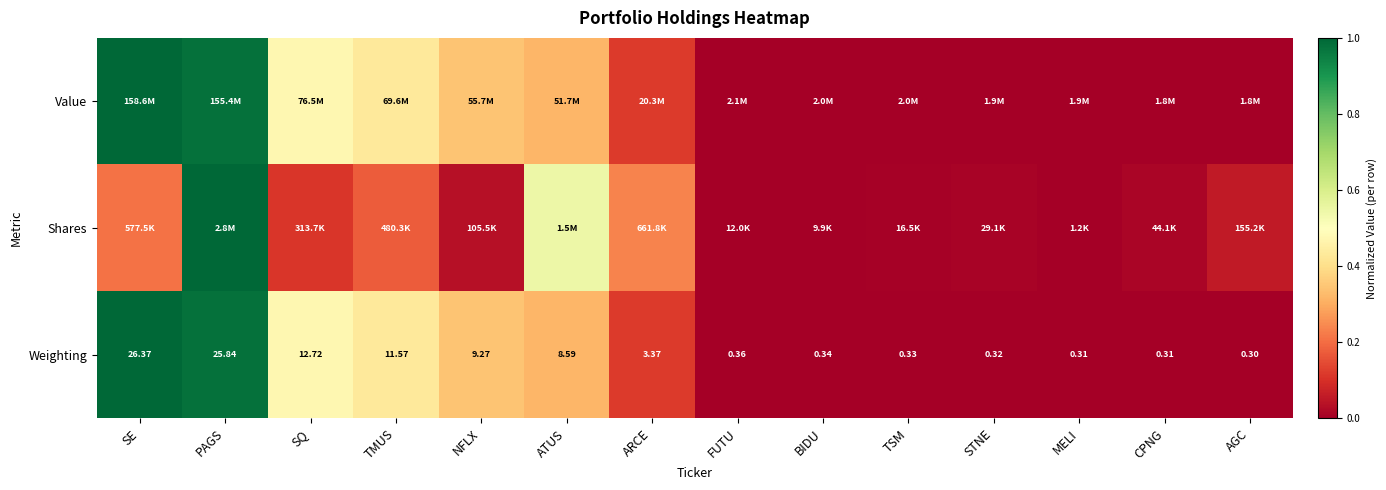

Where is Weighting nearest to the value 13?

SQ